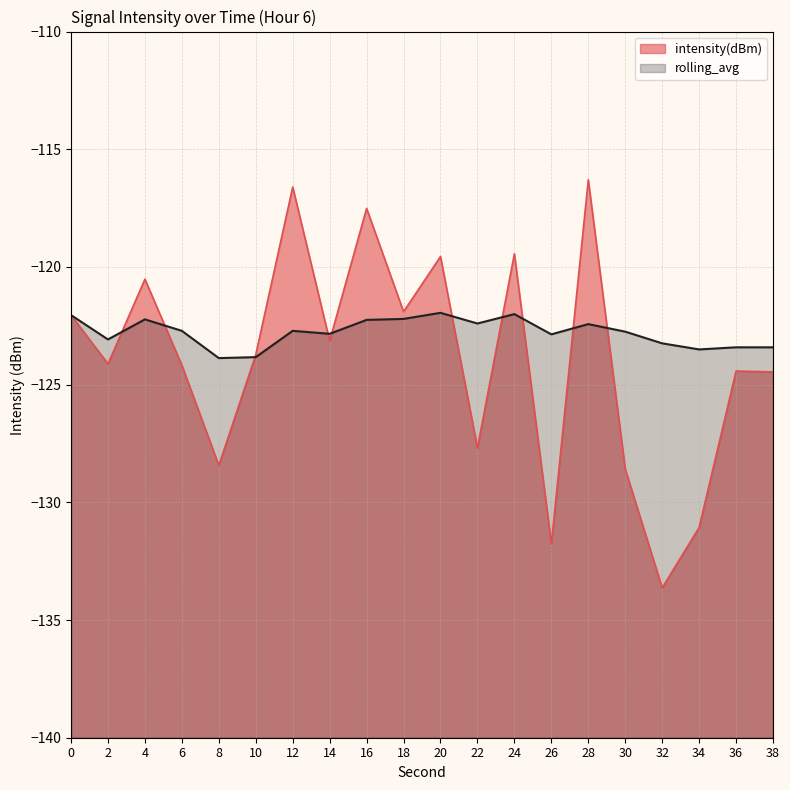

What is the sum of the intensity(dBm) values at 34 and 4?

-251.6